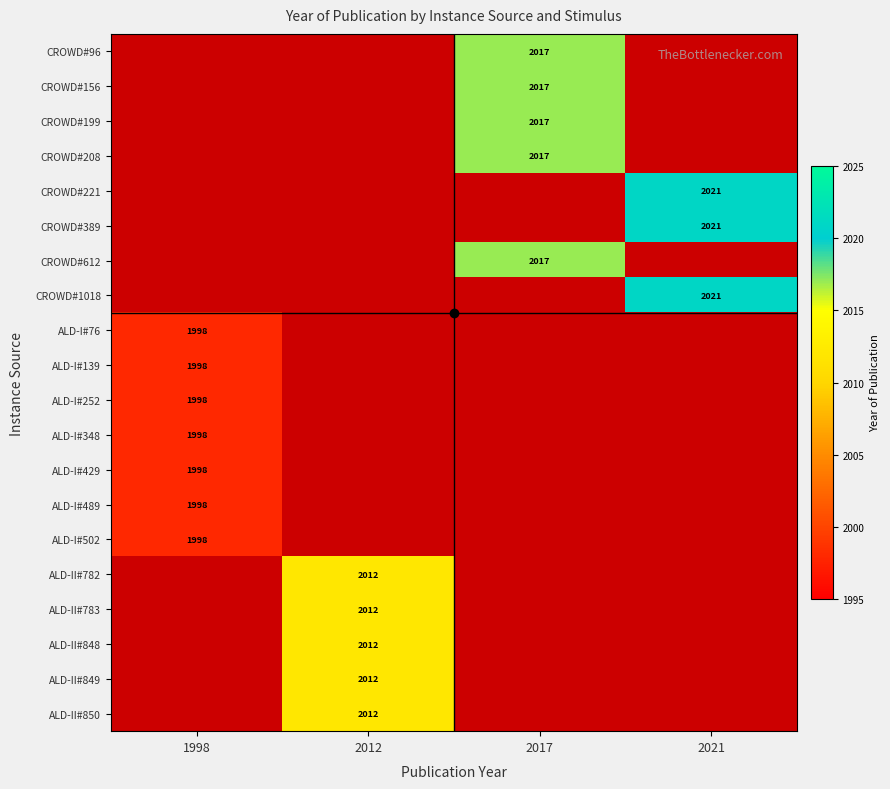

Count the number of categories in the chart.

4